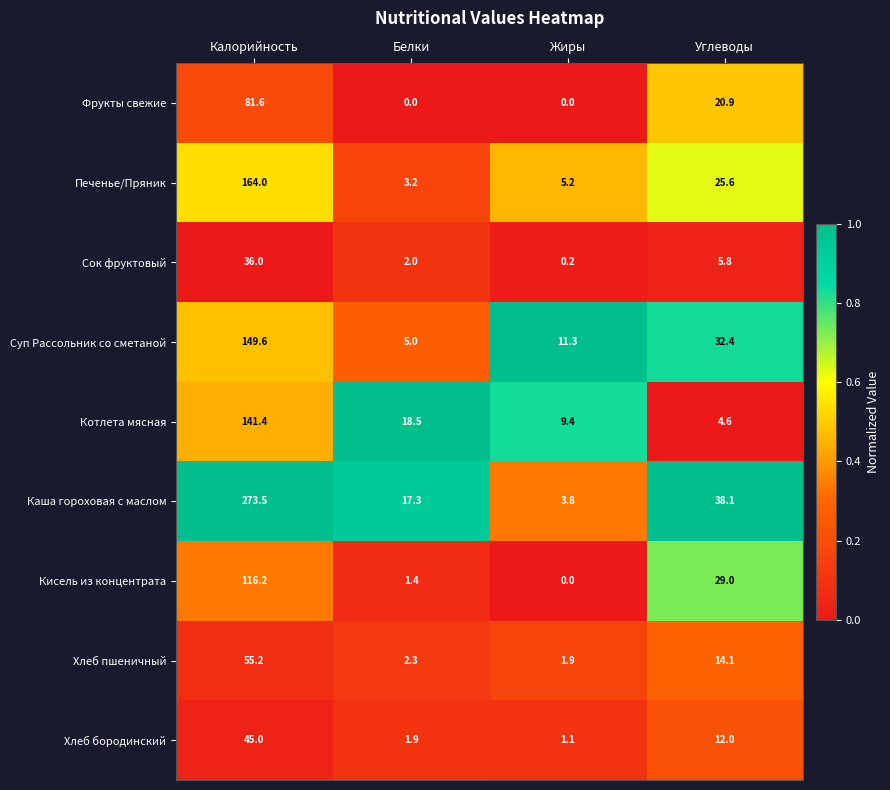

At which label does Хлеб бородинский first exceed 12?

Калорийность